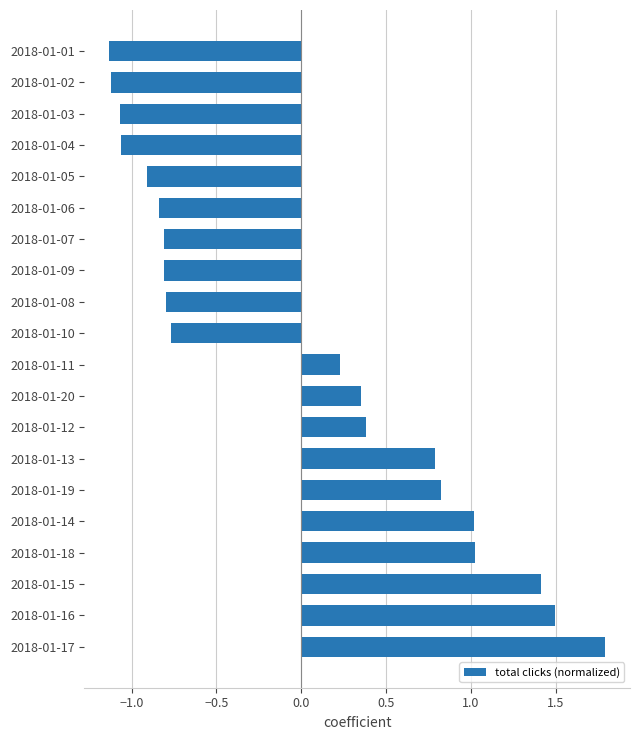

Where is the data nearest to the value 0?

2018-01-11